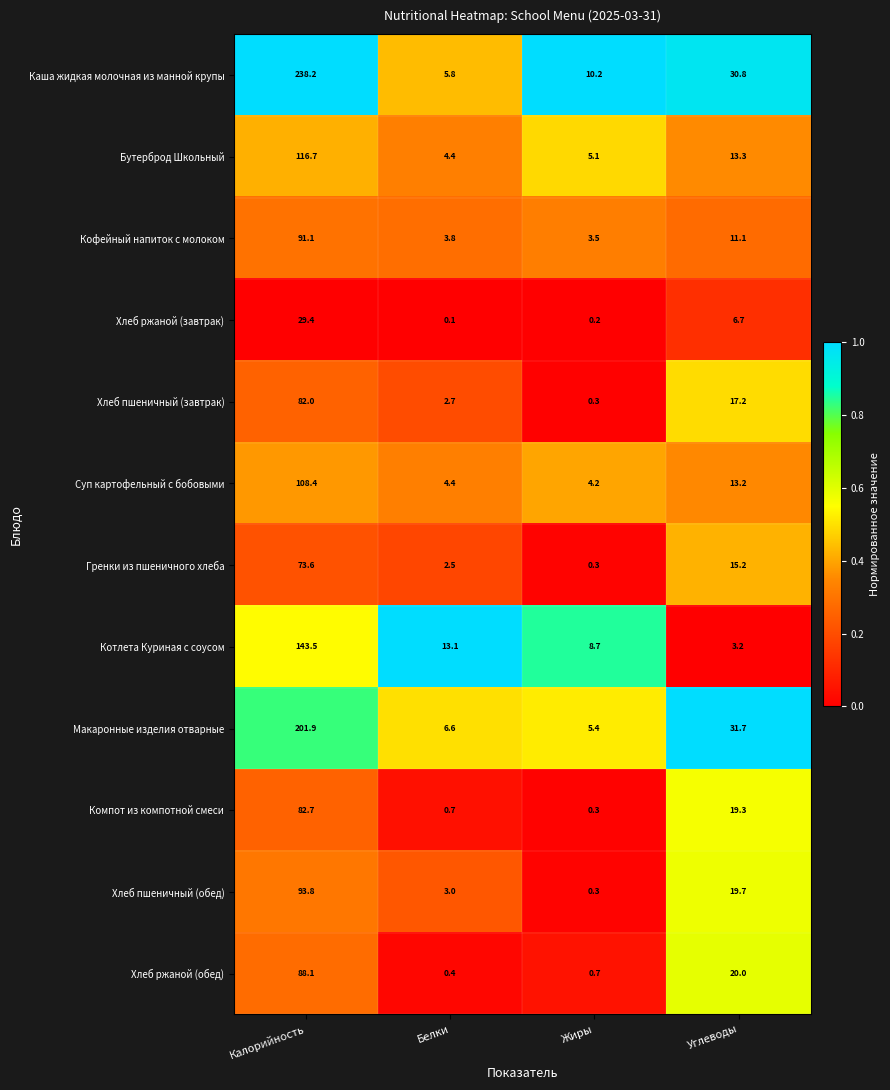

What is the difference between the Суп картофельный с бобовыми values at Жиры and Углеводы?

9.0